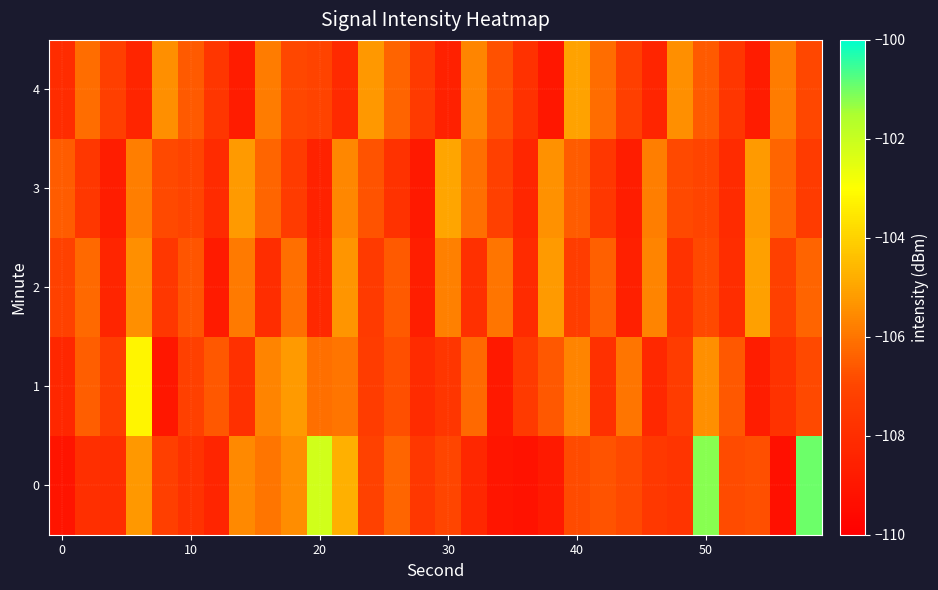

Reading left to right, transcribe all the data shown in this chart.

0: -109.1	-107.9	-108.0	-105.2	-107.3	-107.8	-108.3	-105.6	-106.0	-105.5	-102.2	-104.7	-107.1	-106.3	-107.5	-107.0	-108.3	-109.1	-109.2	-108.8	-106.8	-106.7	-106.9	-107.5	-107.7	-101.2	-106.9	-106.8	-109.3	-100.9
1: -108.2	-106.5	-107.3	-103.2	-109.0	-107.2	-106.6	-107.9	-105.7	-105.2	-106.1	-106.0	-107.3	-106.8	-108.1	-107.7	-106.2	-108.9	-107.5	-106.6	-105.7	-107.9	-106.0	-108.2	-107.3	-105.5	-106.6	-108.7	-107.8	-106.9
2: -107.1	-106.2	-108.3	-105.4	-107.6	-106.7	-108.8	-105.9	-108.0	-106.1	-108.2	-105.3	-107.4	-106.6	-108.7	-105.8	-107.9	-106.0	-108.1	-105.2	-107.3	-106.4	-108.6	-105.7	-107.8	-106.9	-108.0	-105.1	-107.2	-106.3
3: -106.5	-107.6	-108.7	-105.8	-106.9	-107.0	-108.1	-105.2	-106.3	-107.4	-108.5	-105.6	-106.7	-107.8	-108.9	-105.0	-106.1	-107.2	-108.3	-105.4	-106.5	-107.6	-108.7	-105.8	-106.9	-107.0	-108.1	-105.2	-106.3	-107.4
4: -108.0	-106.2	-107.2	-108.3	-105.5	-106.5	-107.7	-108.8	-105.8	-107.0	-107.0	-108.2	-105.2	-106.3	-107.5	-108.5	-105.7	-106.8	-107.8	-109.0	-105.0	-106.2	-107.2	-108.3	-105.5	-106.5	-107.7	-108.8	-105.8	-107.0